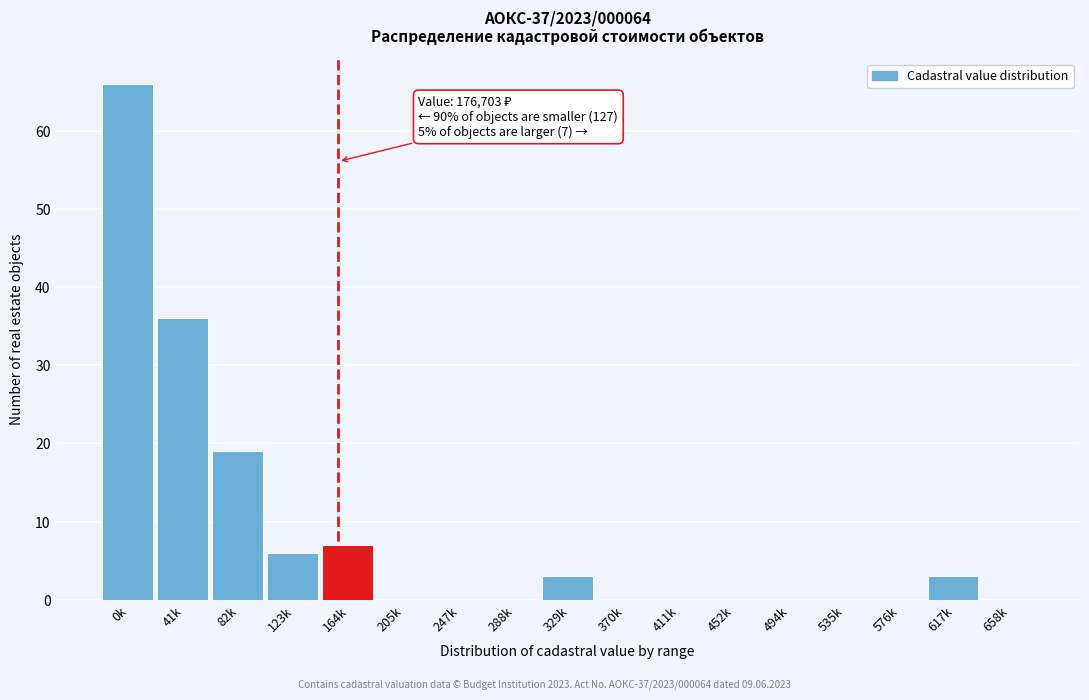

Reading left to right, list all the values displayed in this chart.

0k=66	41k=36	82k=19	123k=6	164k=7	205k=0	247k=0	288k=0	329k=3	370k=0	411k=0	452k=0	494k=0	535k=0	576k=0	617k=3	658k=0